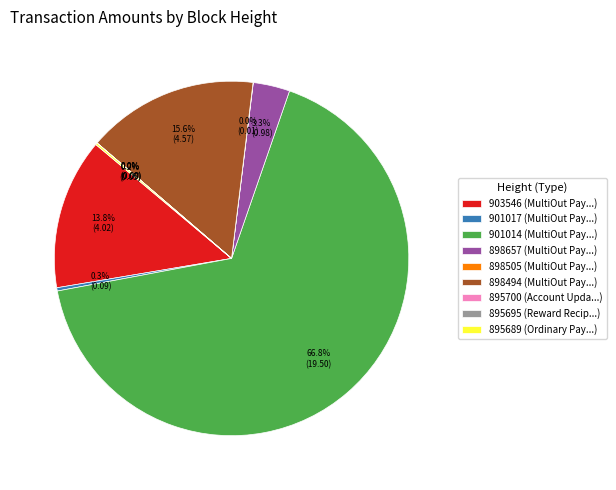

What is the majority slice?

901014